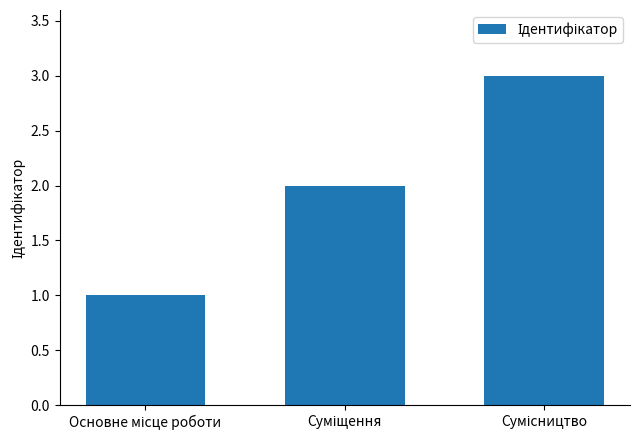

What is the sum of all values?

6